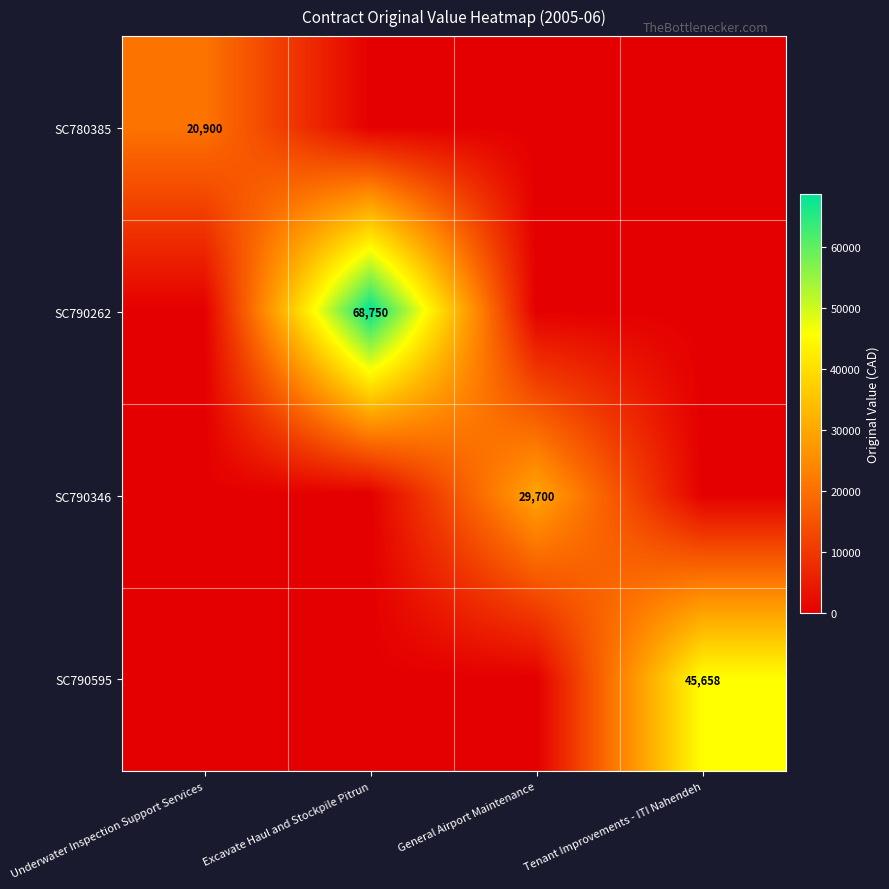

The SC790595 series shows 16900 at Tenant Improvements - ITI Nahendeh. True or false?

False